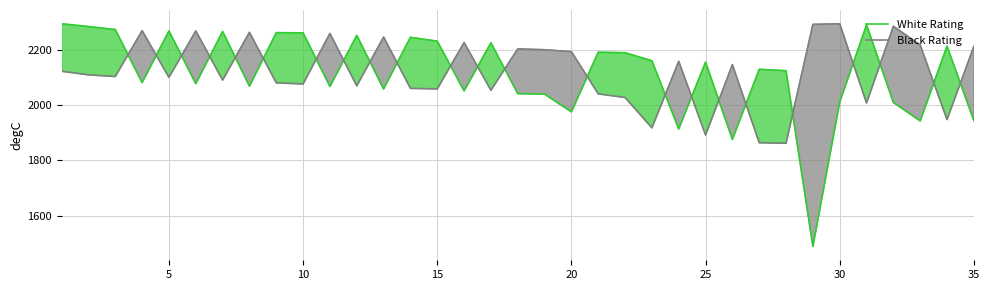

How many intersections are there between White Rating and Black Rating?

23